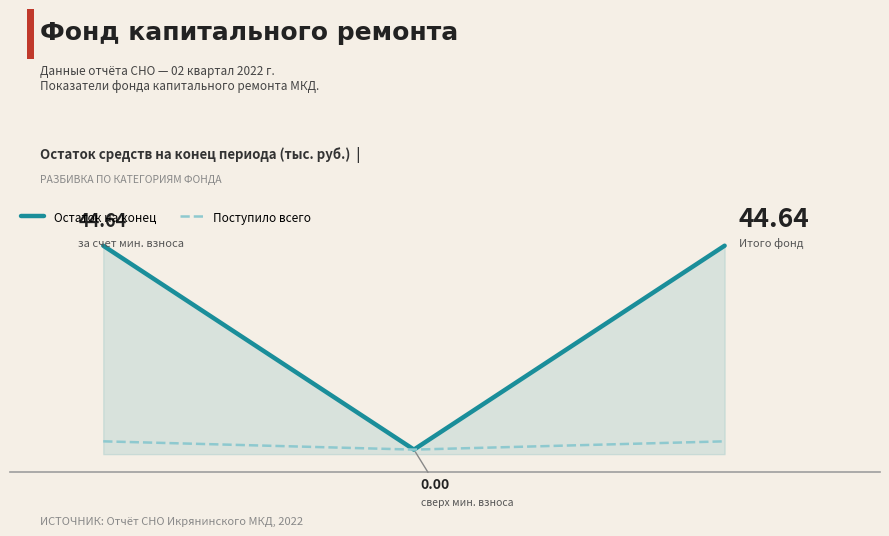

How many data points does each series have?

3